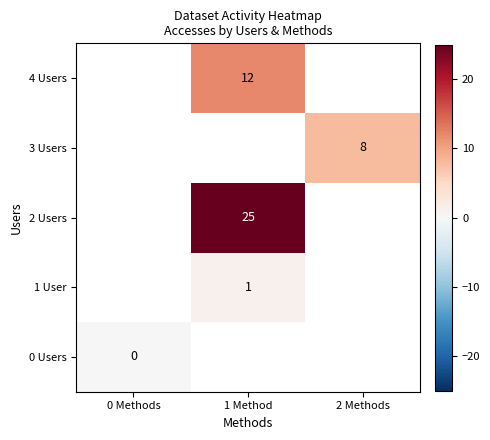

The value of 3 Users at 2 Methods is 5.6. True or false?

False